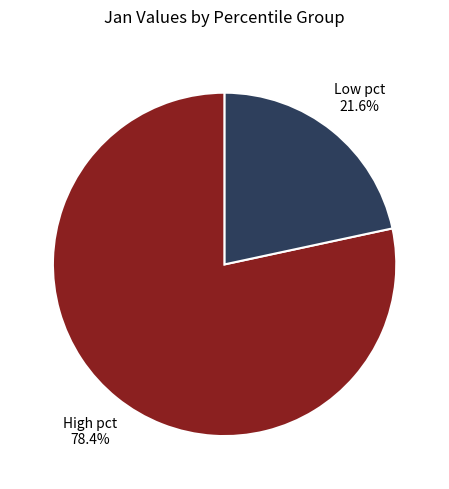

Is there any slice that represents more than half of the pie?

Yes